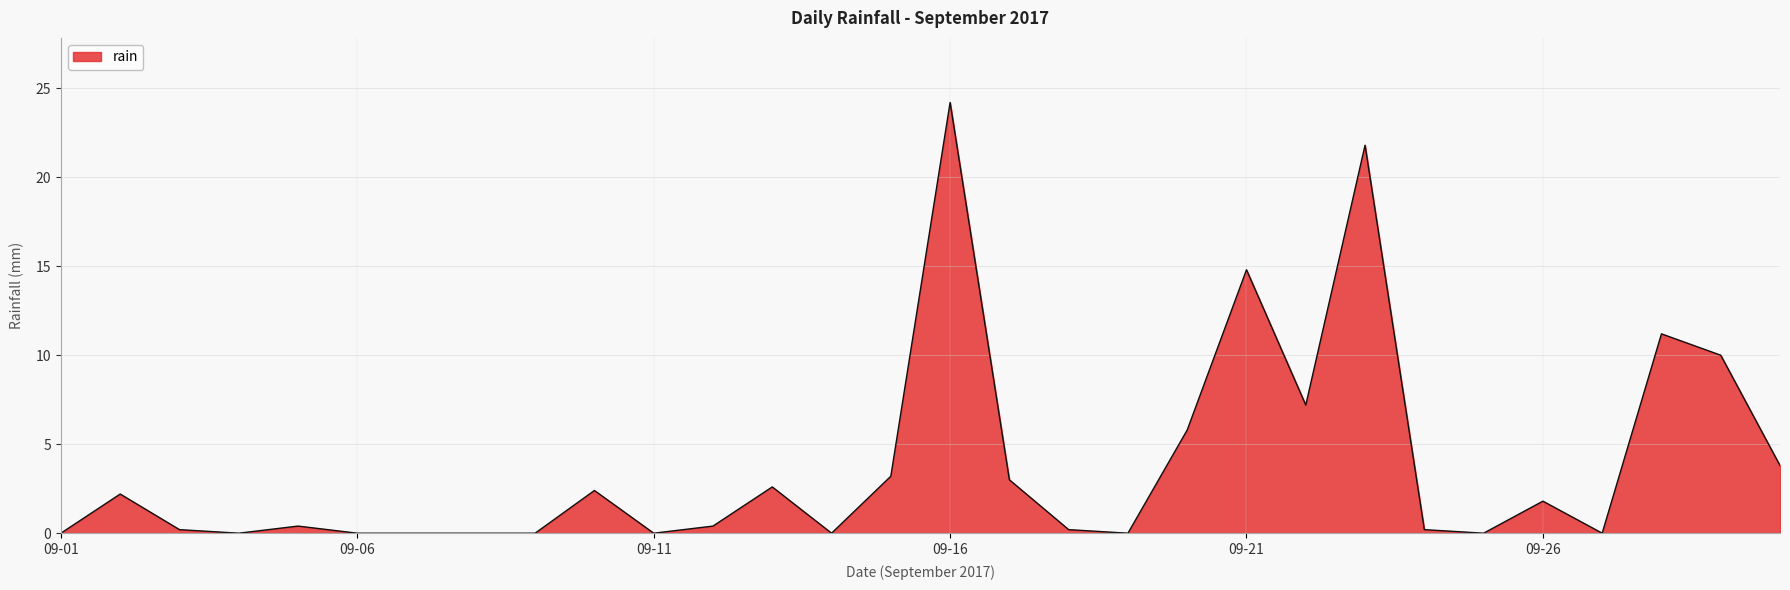

What is the maximum value shown in the chart?

24.2